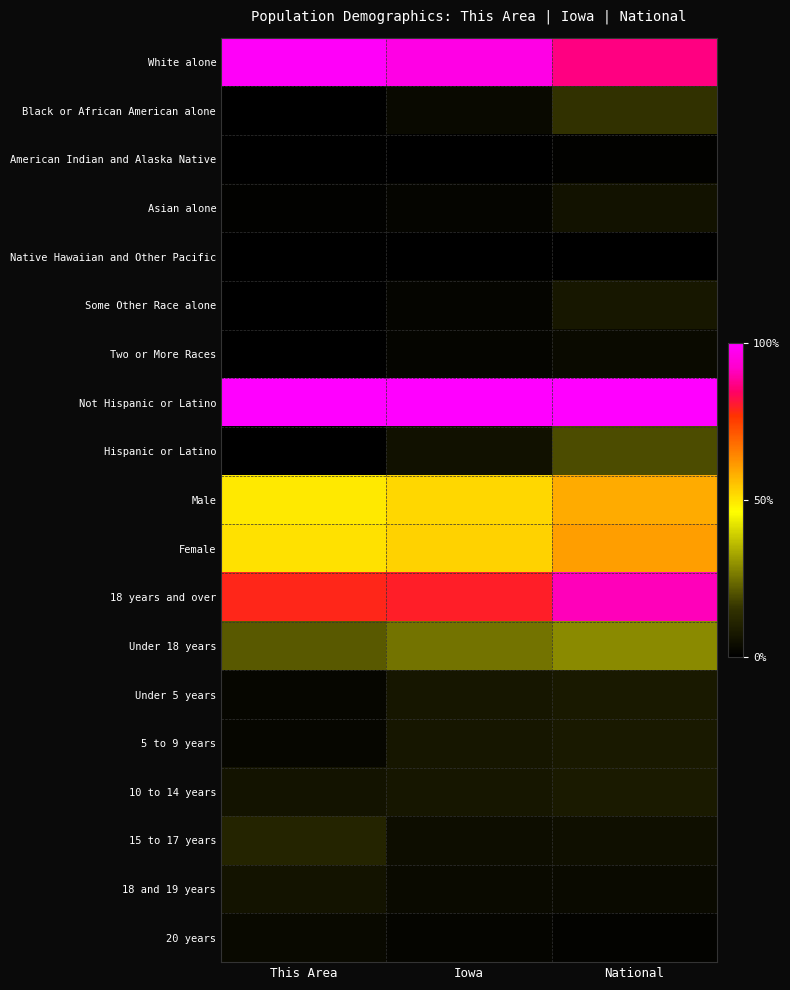

What is the spread (max minus min) of values at Iowa?

1.0